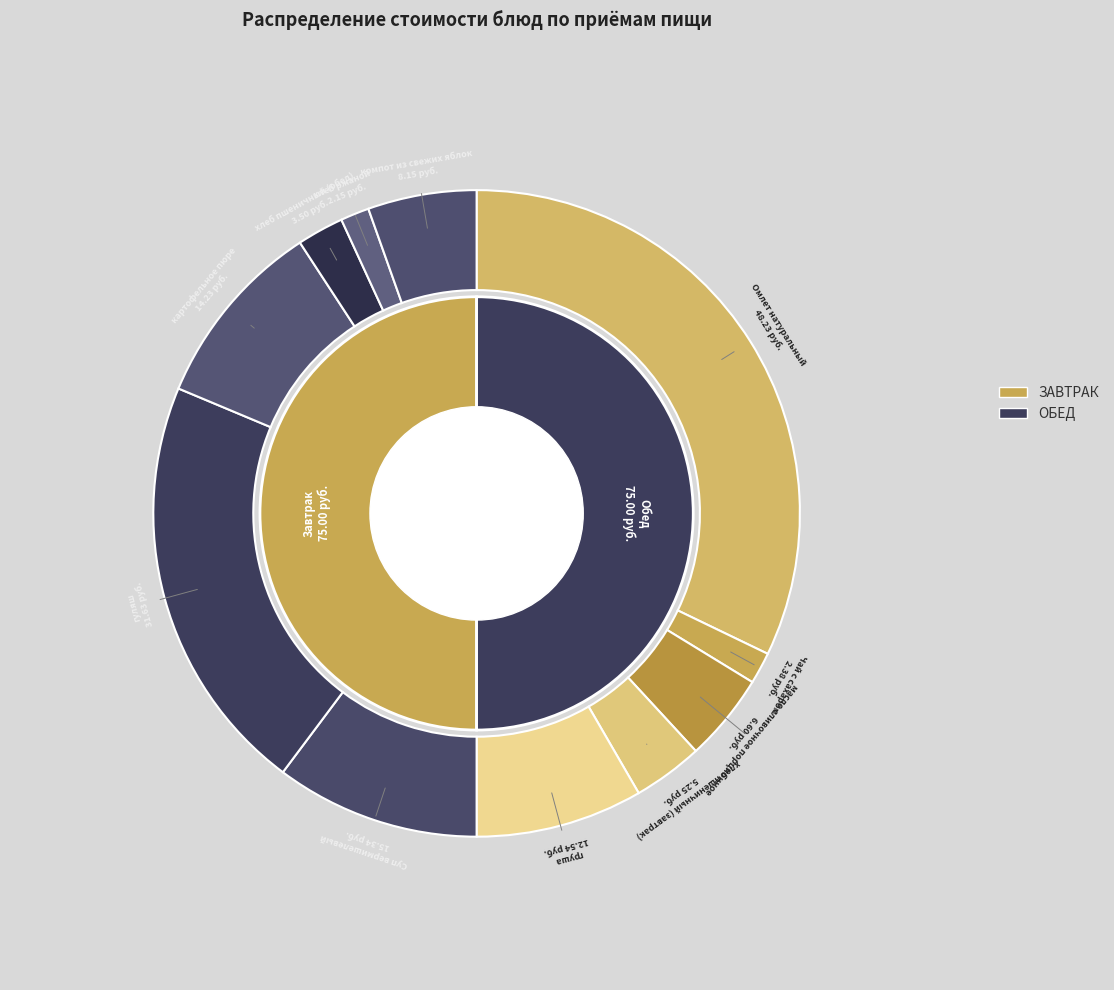

How many segments does this pie chart have?

11